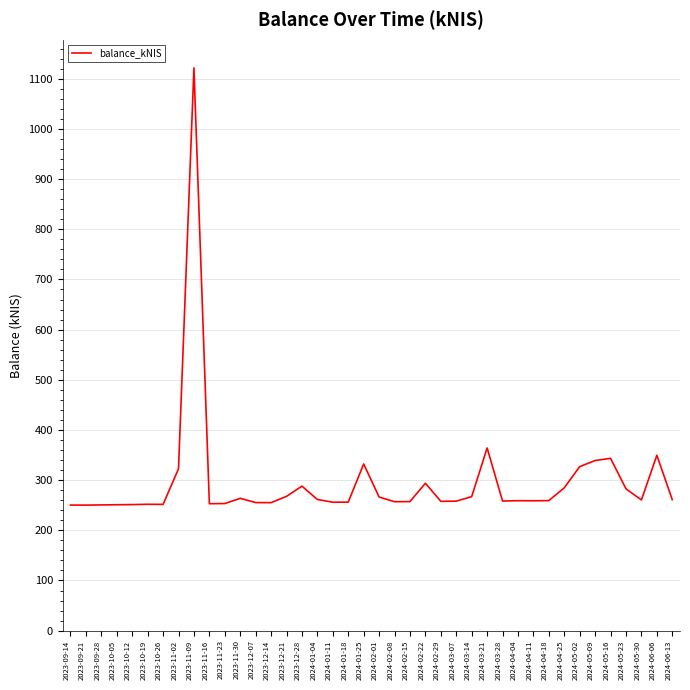

What is the greatest value displayed?

1121.8